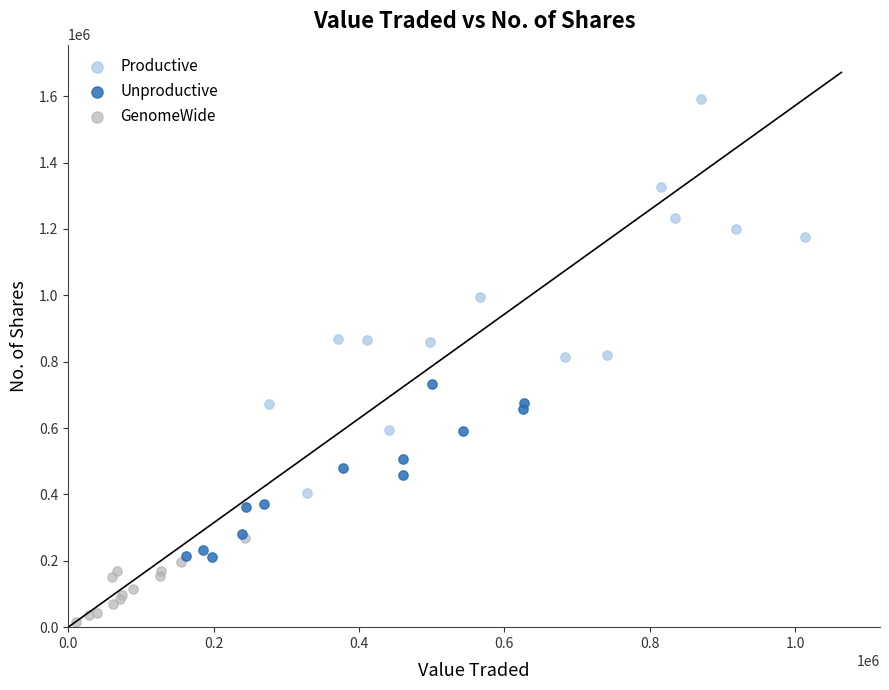

Which series contains the highest Y value?

Productive